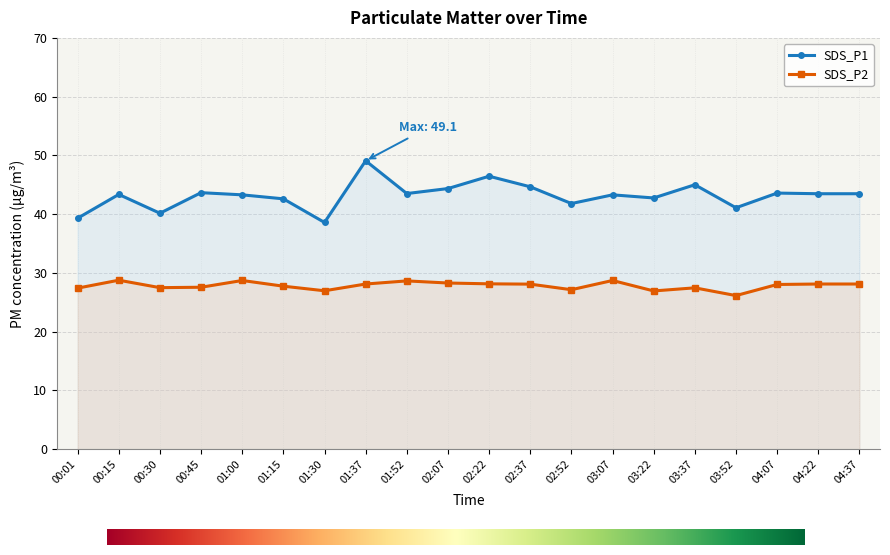

Between 02:37 and 02:52, which series saw the biggest shift?

SDS_P1